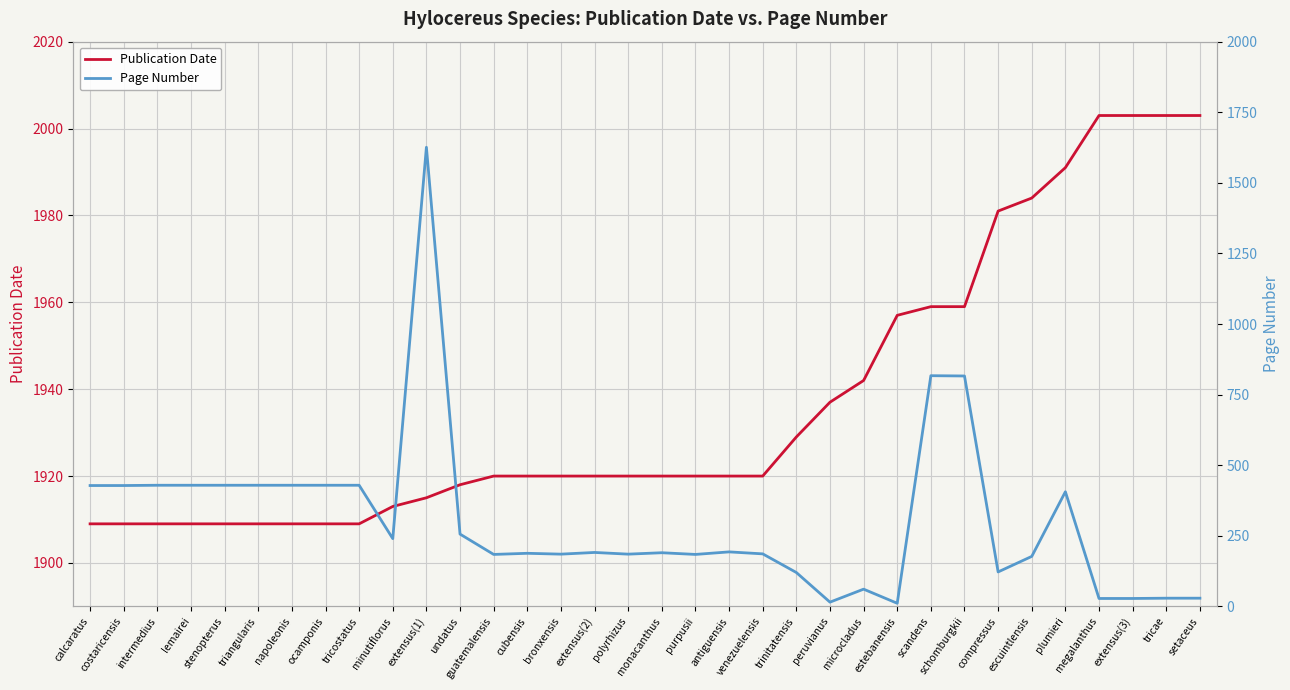

Reading left to right, list all the values displayed in this chart.

Publication Date: calcaratus=1909	costaricensis=1909	intermedius=1909	lemairei=1909	stenopterus=1909	triangularis=1909	napoleonis=1909	ocamponis=1909	tricostatus=1909	minutiflorus=1913	extensus(1)=1915	undatus=1918	guatemalensis=1920	cubensis=1920	bronxensis=1920	extensus(2)=1920	polyrhizus=1920	monacanthus=1920	purpusii=1920	antiguensis=1920	venezuelensis=1920	trinitatensis=1929	peruvianus=1937	microcladus=1942	estebanensis=1957	scandens=1959	schomburgkii=1959	compressus=1981	escuintlensis=1984	plumieri=1991	megalanthus=2003	extensus(3)=2003	tricae=2003	setaceus=2003
Page Number: calcaratus=428	costaricensis=428	intermedius=429	lemairei=429	stenopterus=429	triangularis=429	napoleonis=429	ocamponis=429	tricostatus=429	minutiflorus=240	extensus(1)=1626	undatus=256	guatemalensis=184	cubensis=188	bronxensis=185	extensus(2)=191	polyrhizus=185	monacanthus=190	purpusii=184	antiguensis=193	venezuelensis=186	trinitatensis=120	peruvianus=15	microcladus=61	estebanensis=11	scandens=817	schomburgkii=816	compressus=122	escuintlensis=177	plumieri=406	megalanthus=28	extensus(3)=28	tricae=29	setaceus=29